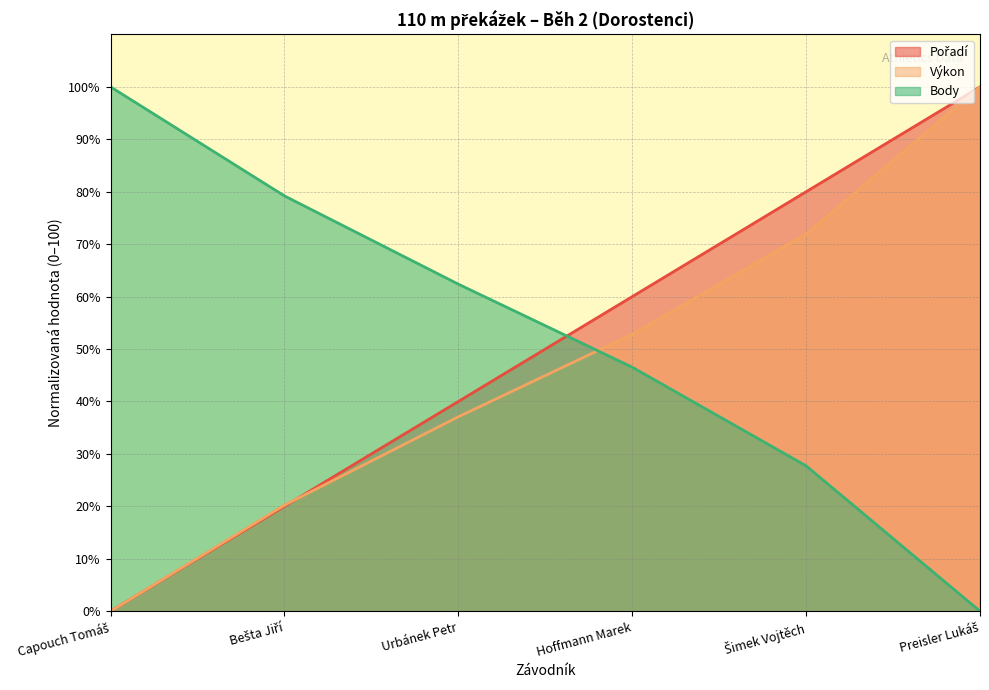

Which category has the lowest value across all series?

Capouch Tomáš